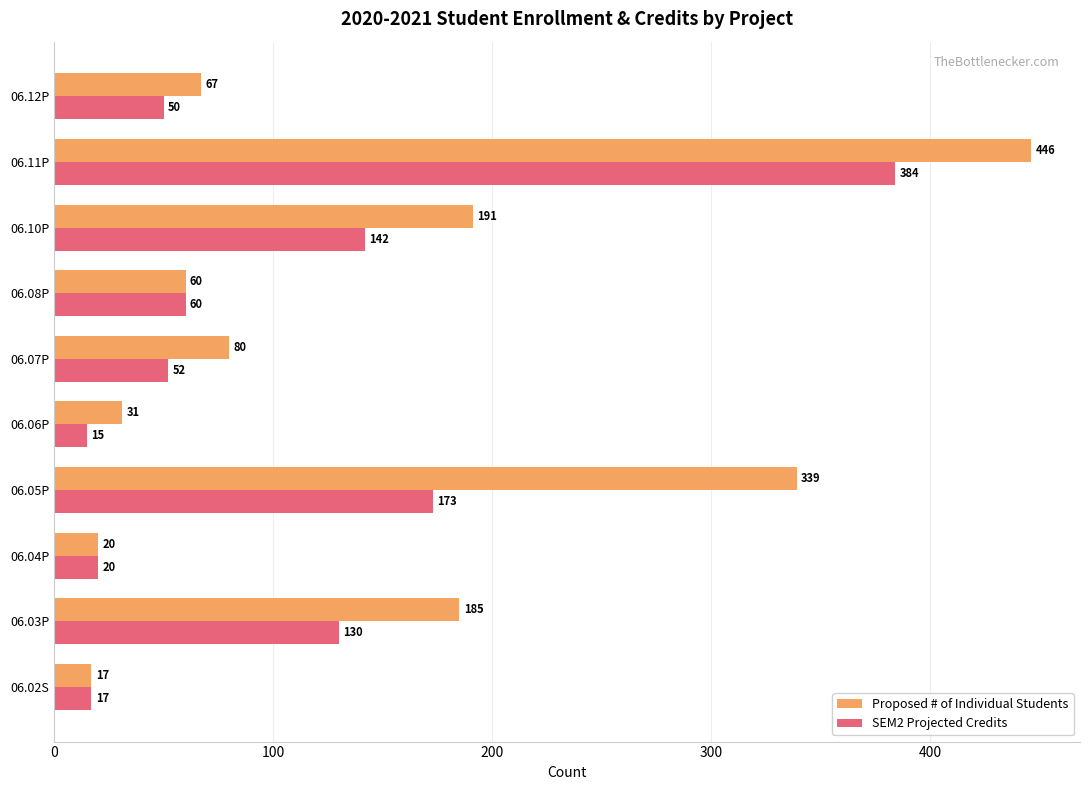

What is the average value of the SEM2 Projected Credits series?

104